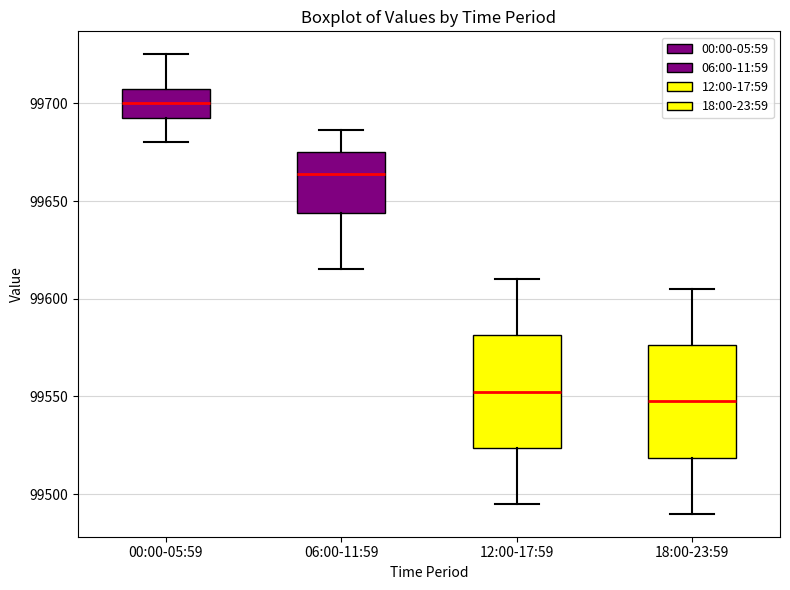

Which box has the lowest median line?

18:00-23:59